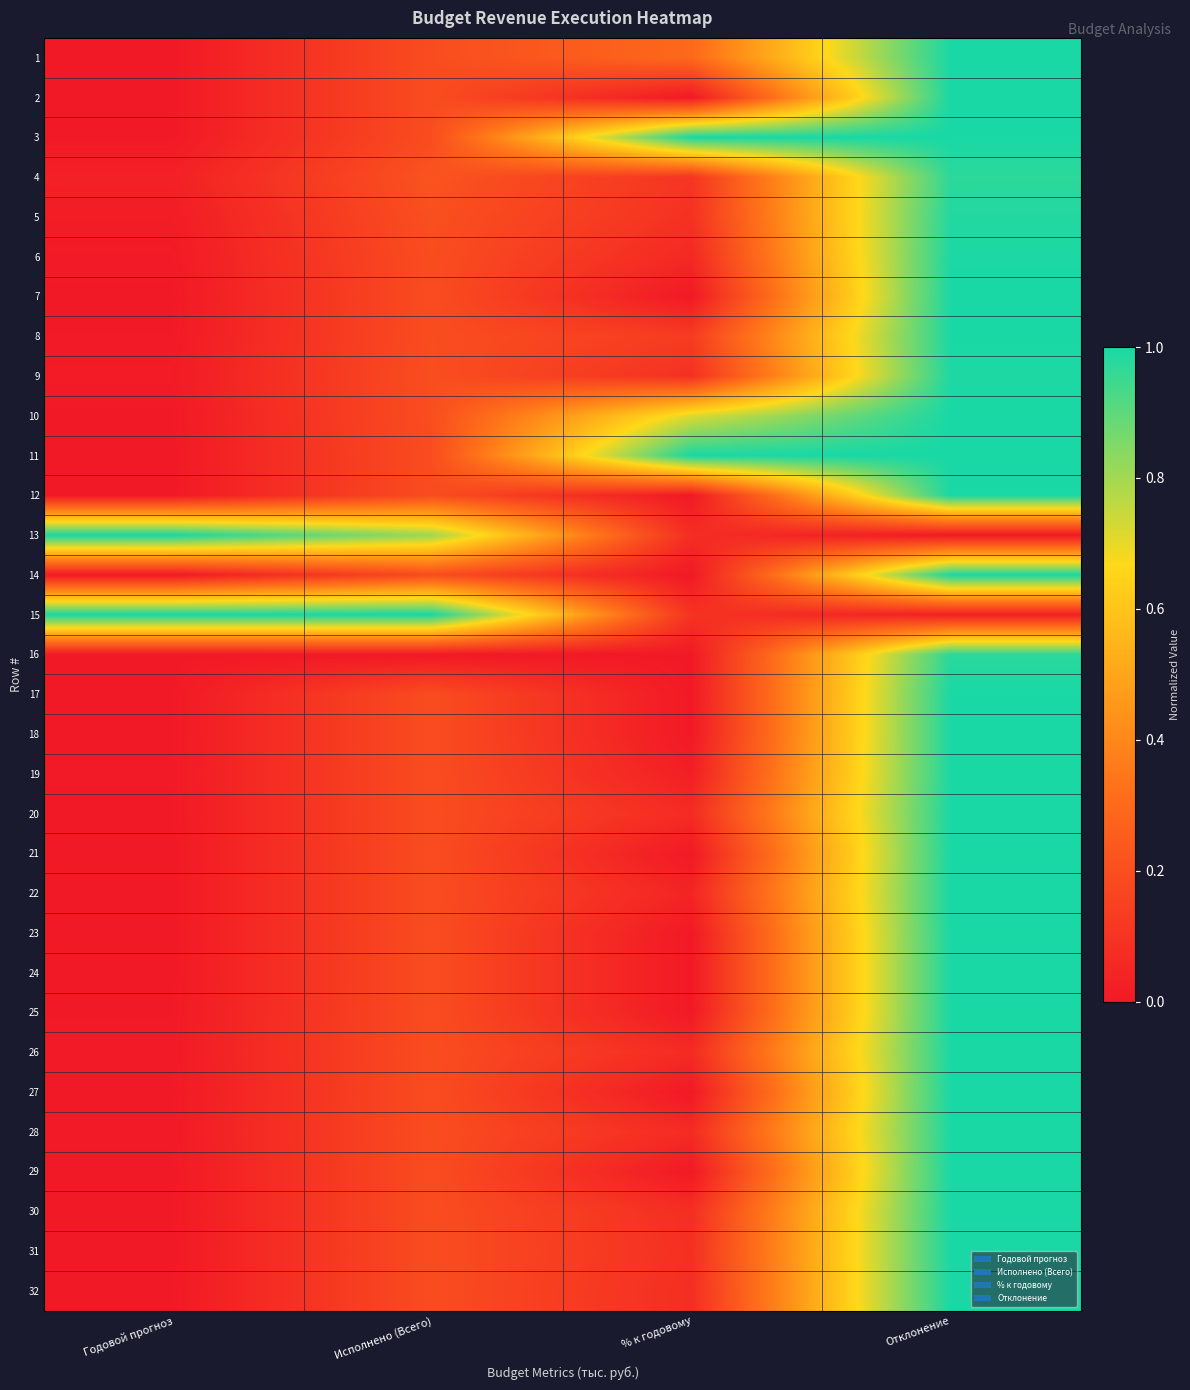

At how many categories does at least one series exceed 0?

4